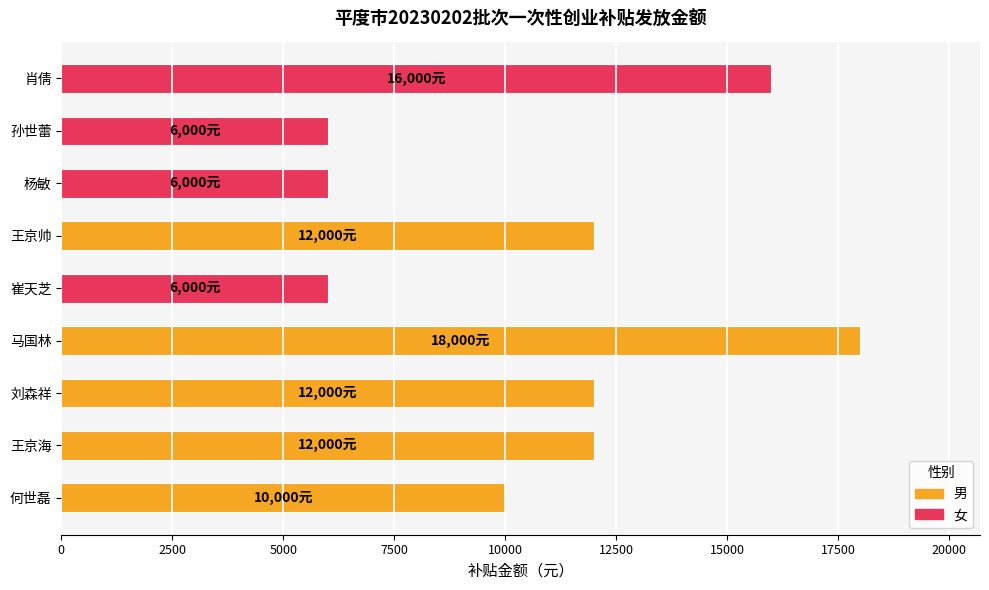

What value does the data have at 刘森祥?

12000